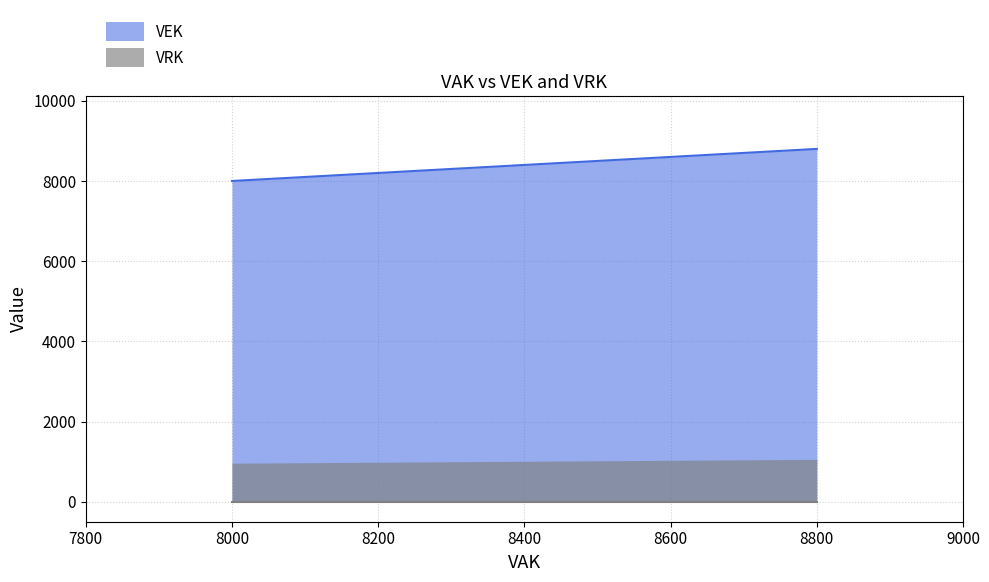

How many lines are shown in the chart?

1